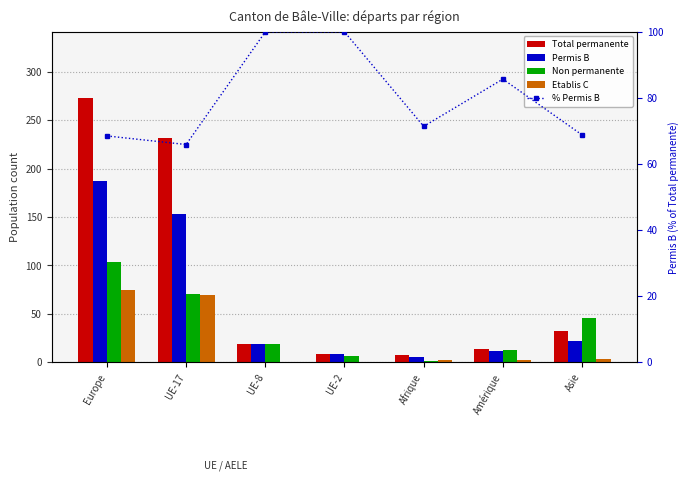

Is it true that Non permanente equals 1.7 at UE-2?

False